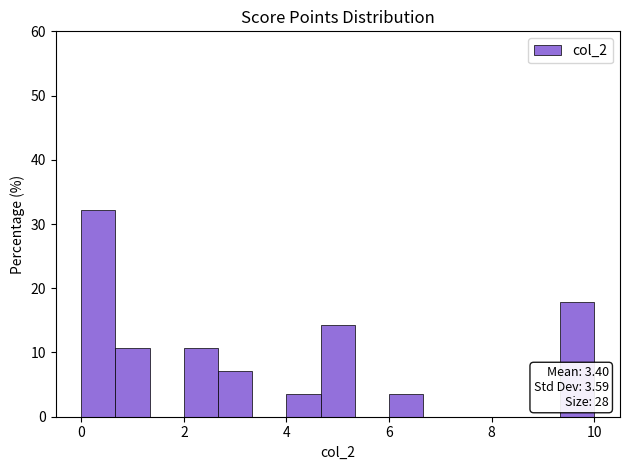

Read against the x-axis, roughly where is the centre of the tallest bar?

0.4